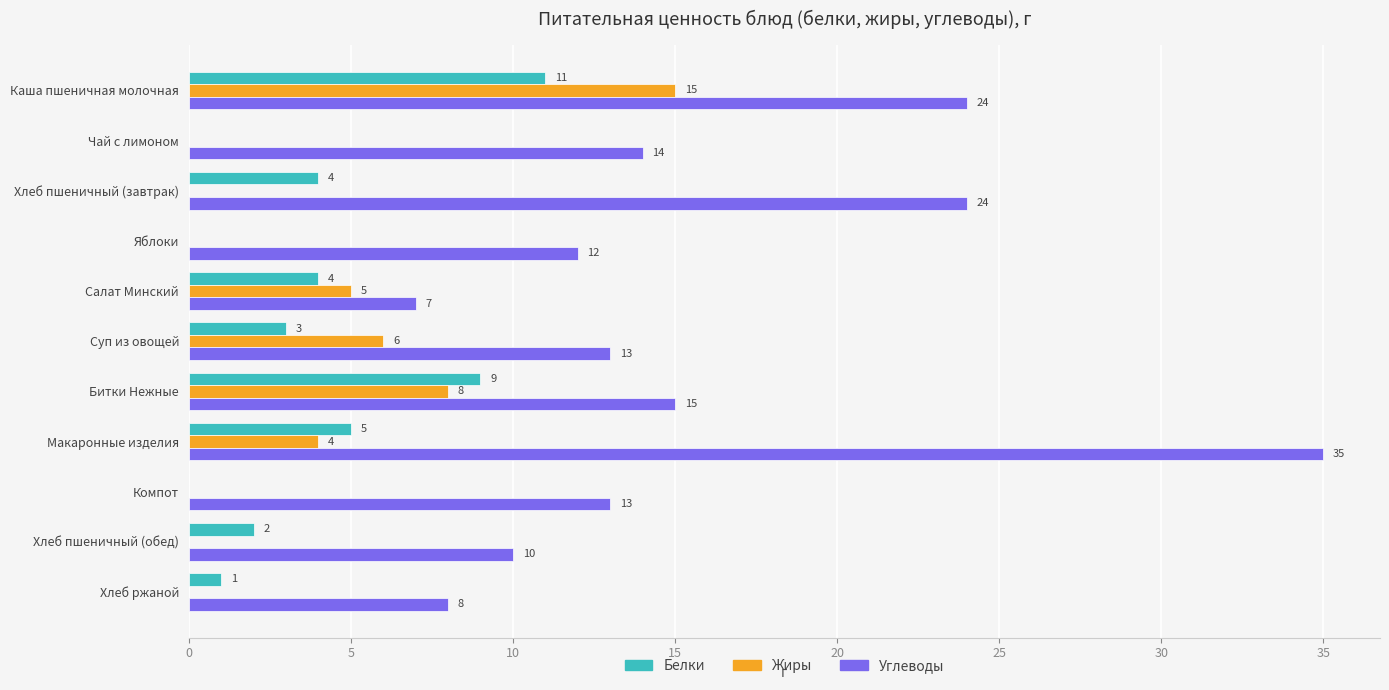

Which label corresponds to the largest value in the chart?

Макаронные изделия